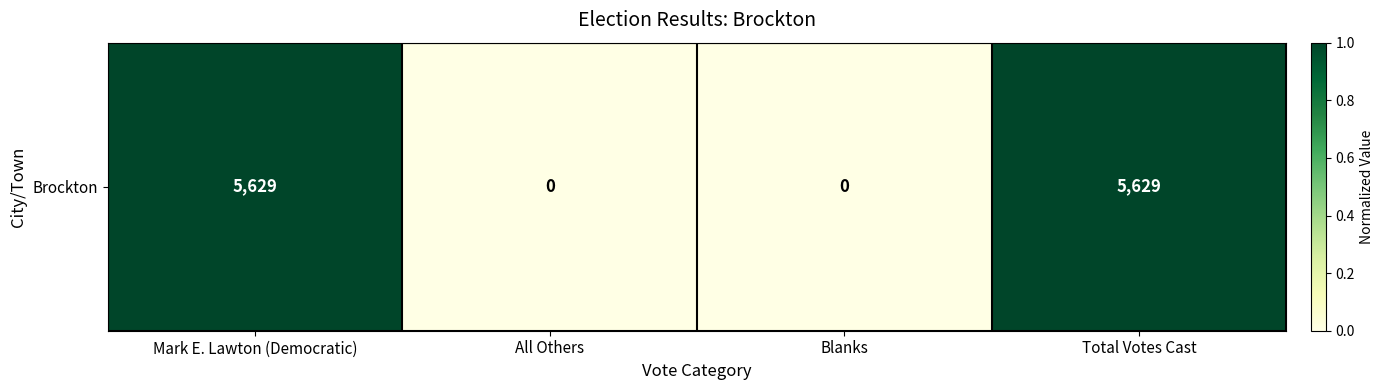

What is the sum of the values at Total Votes Cast and All Others?

1